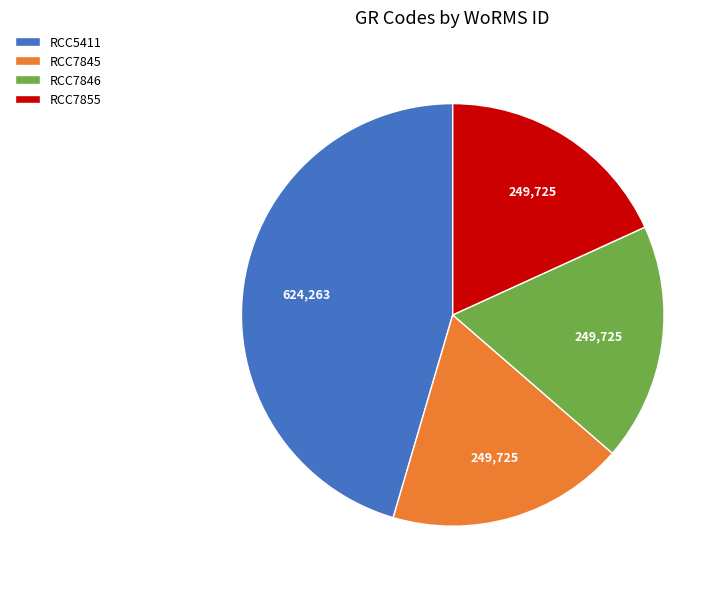

Do RCC7845 and RCC5411 together represent more than half of the pie?

Yes